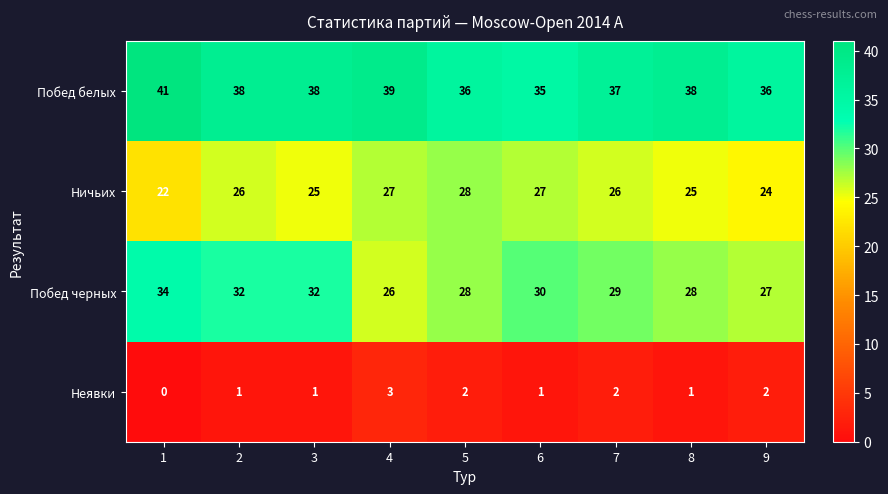

Rank the series by their maximum value, from lowest to highest.

Неявки, Ничьих, Побед черных, Побед белых